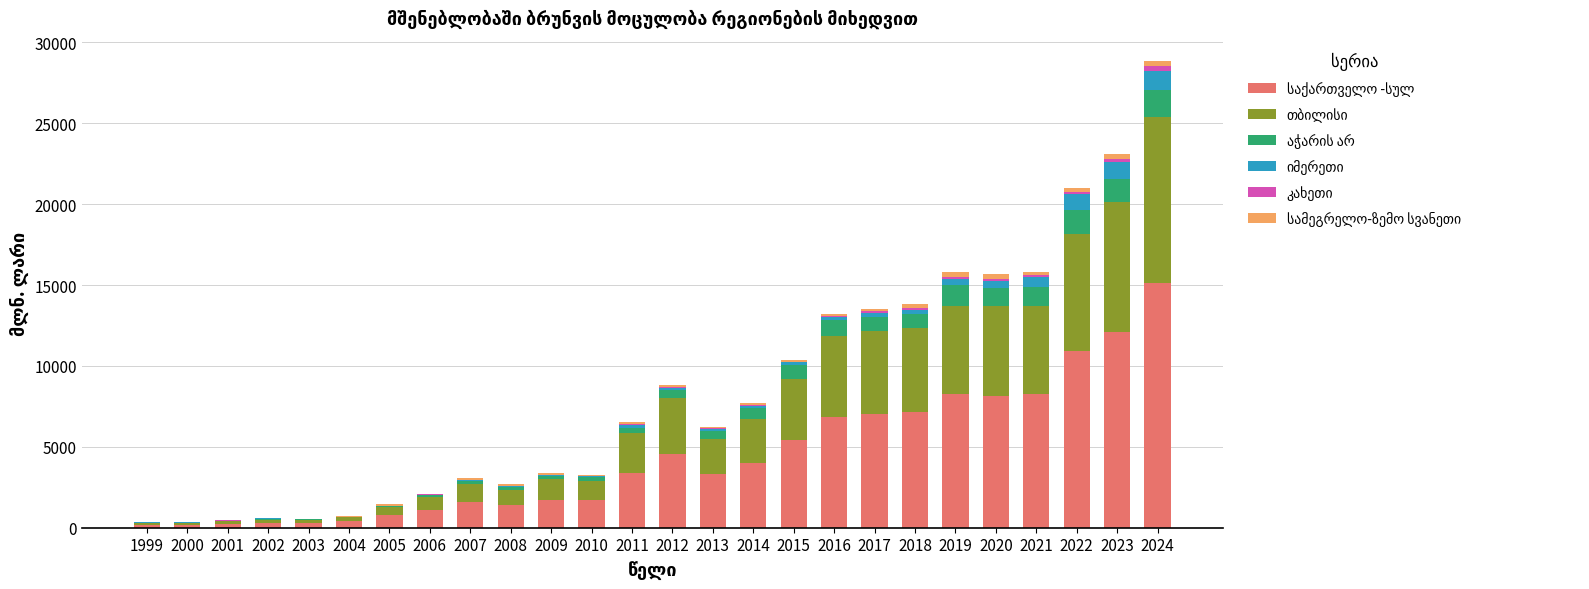

At which category is the sum across all series the highest?

2024